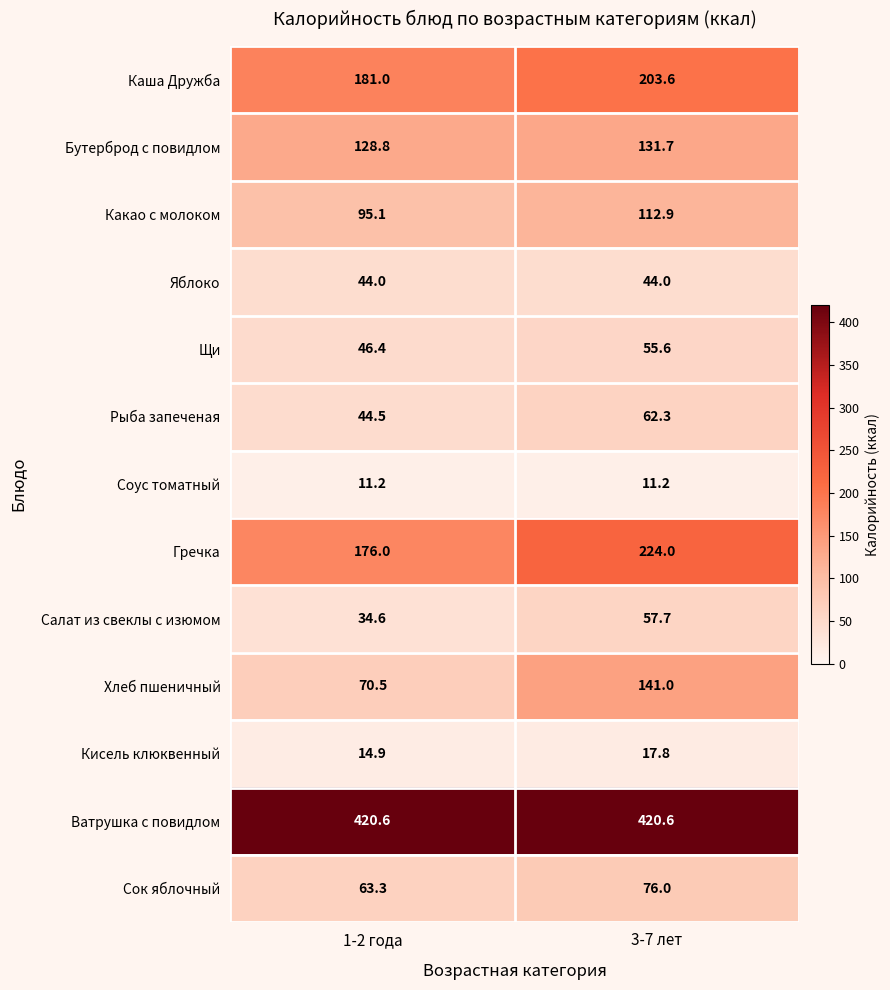

Where is Кисель клюквенный nearest to the value 16?

1-2 года